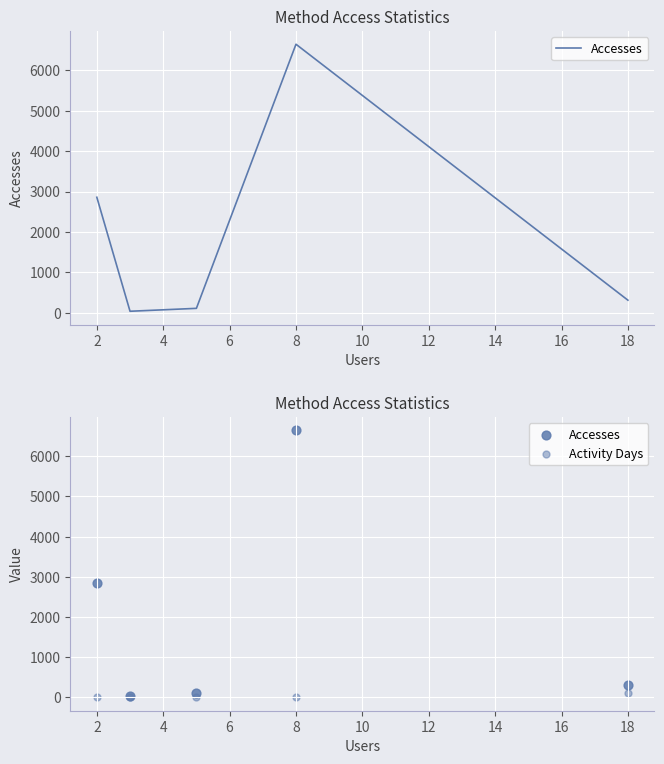

Which series has the largest total across all categories?

Accesses